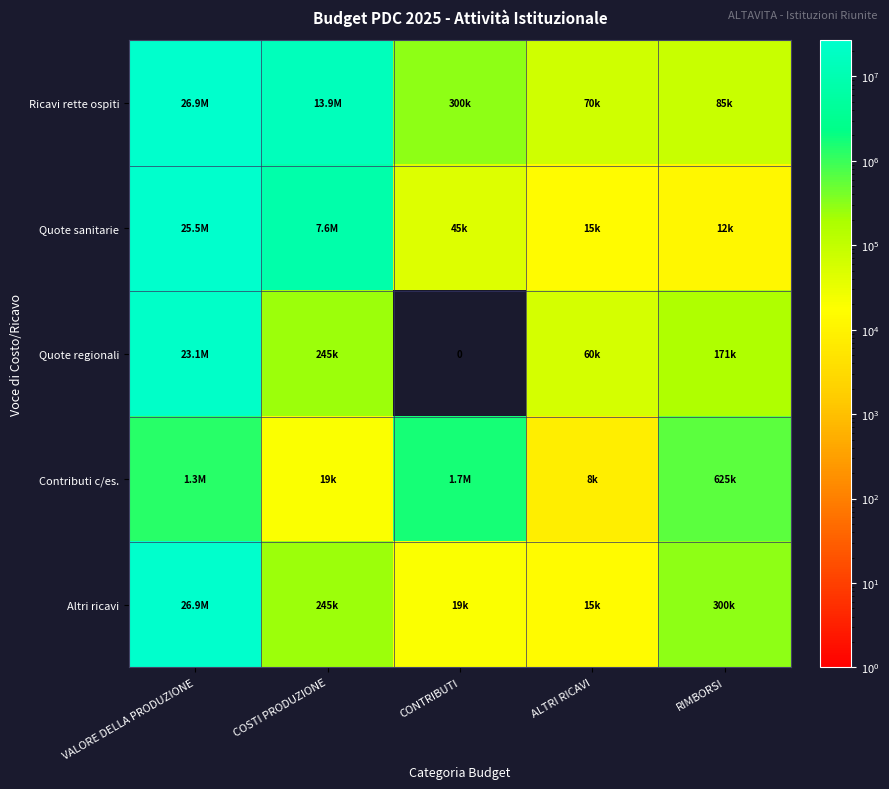

Rank the series at VALORE DELLA PRODUZIONE from highest to lowest value.

Ricavi rette ospiti, Altri ricavi, Quote sanitarie, Quote regionali, Contributi c/es.